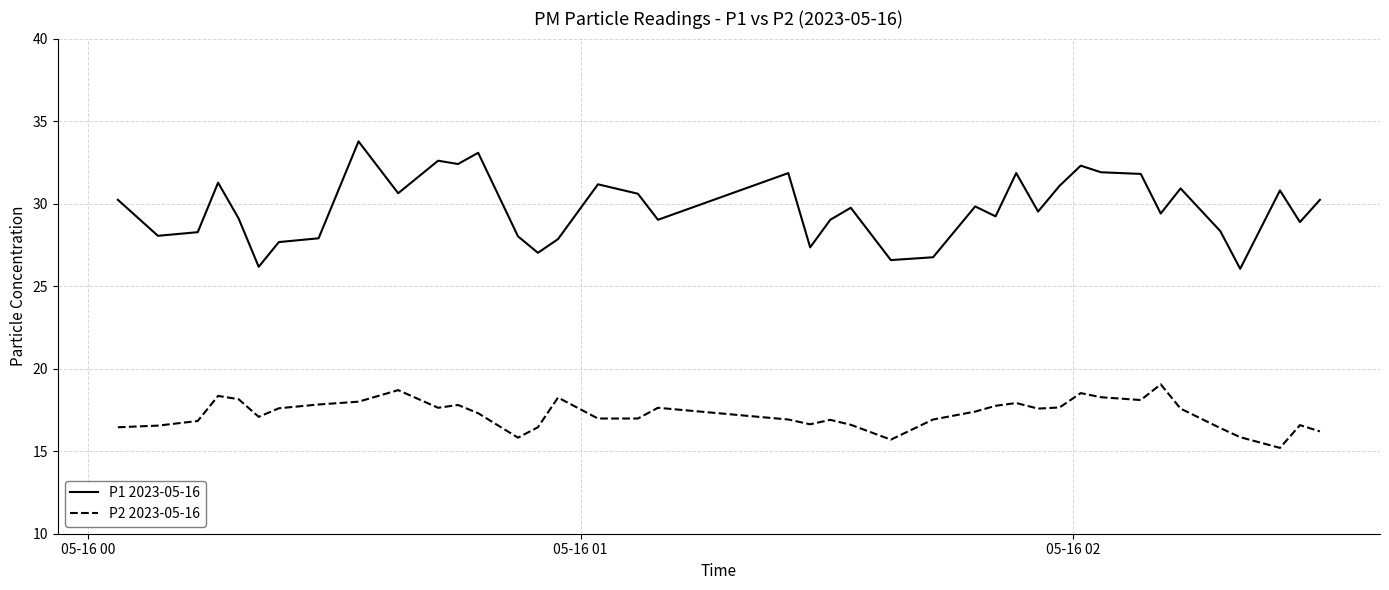

Does the chart display data point markers on the line(s)?

No